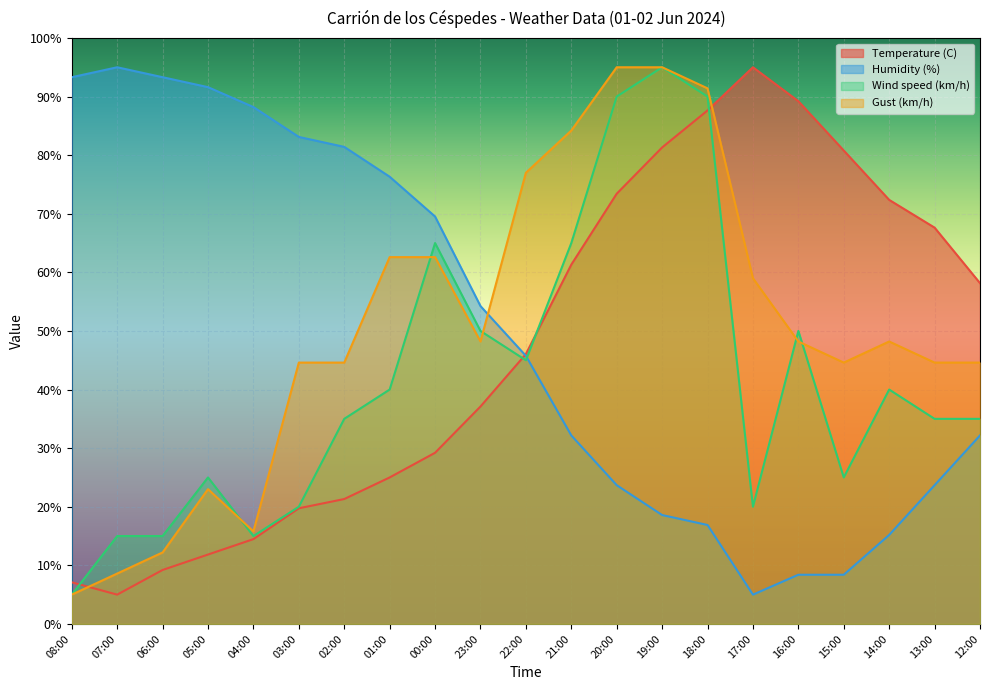

At which category is the sum across all series the highest?

19:00